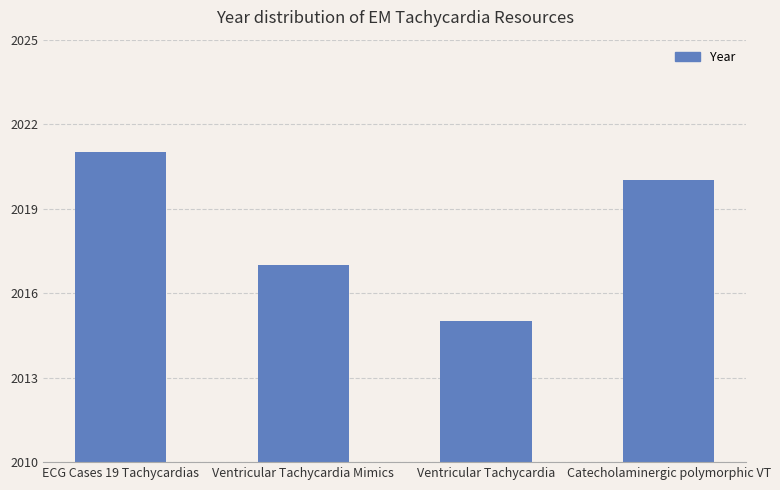

What is the sum of all values?

8073